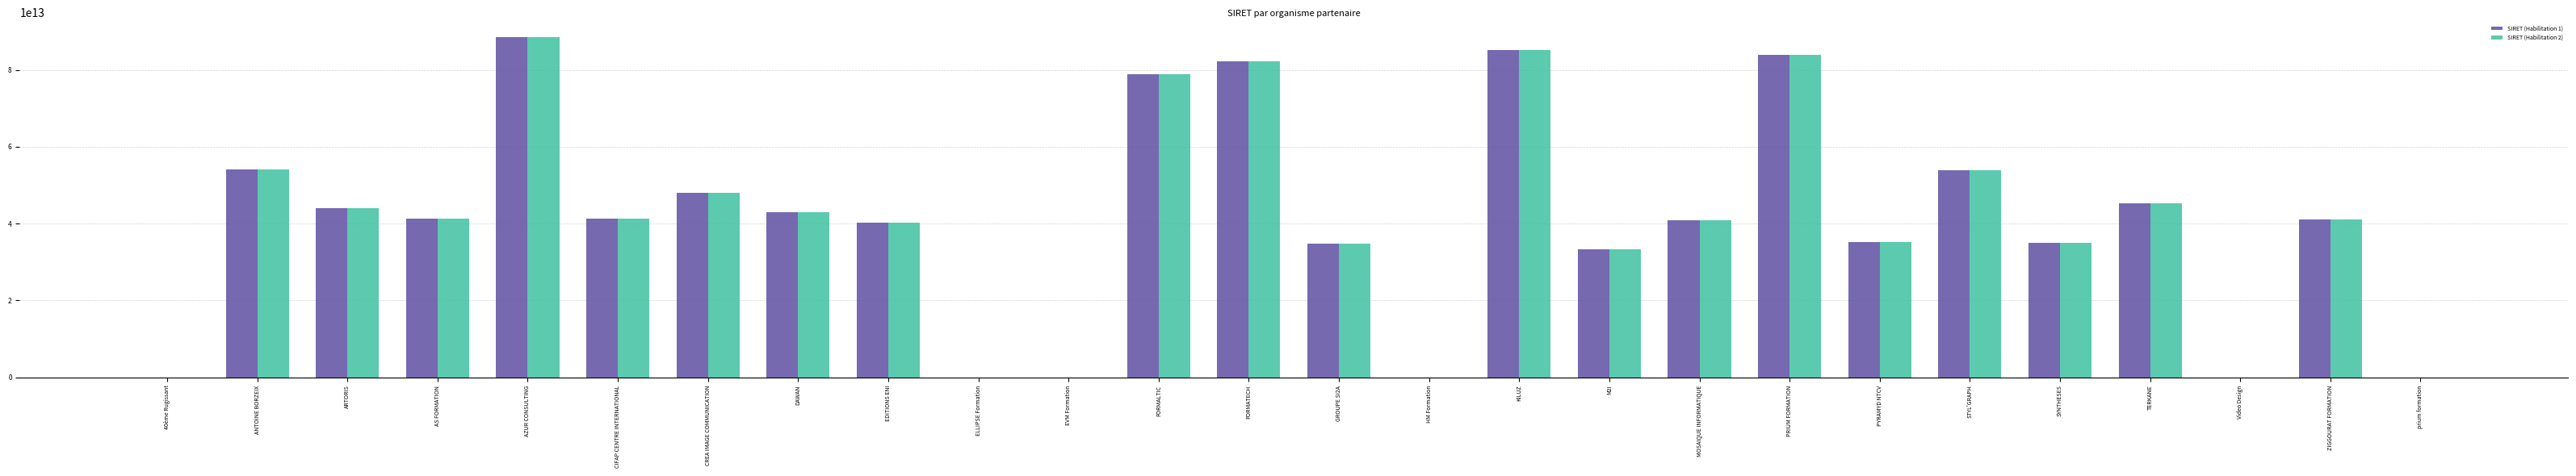

What are all the series names shown in the legend?

SIRET (Habilitation 1), SIRET (Habilitation 2)